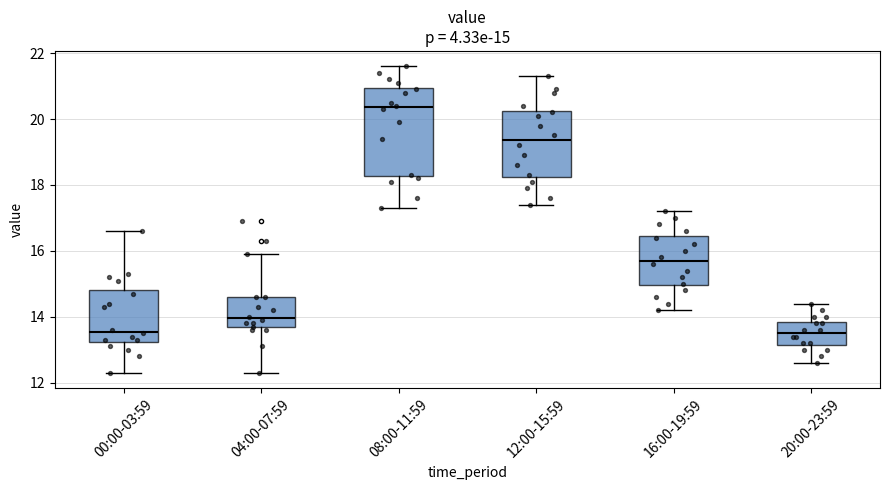

Which box's median line is the highest?

08:00-11:59